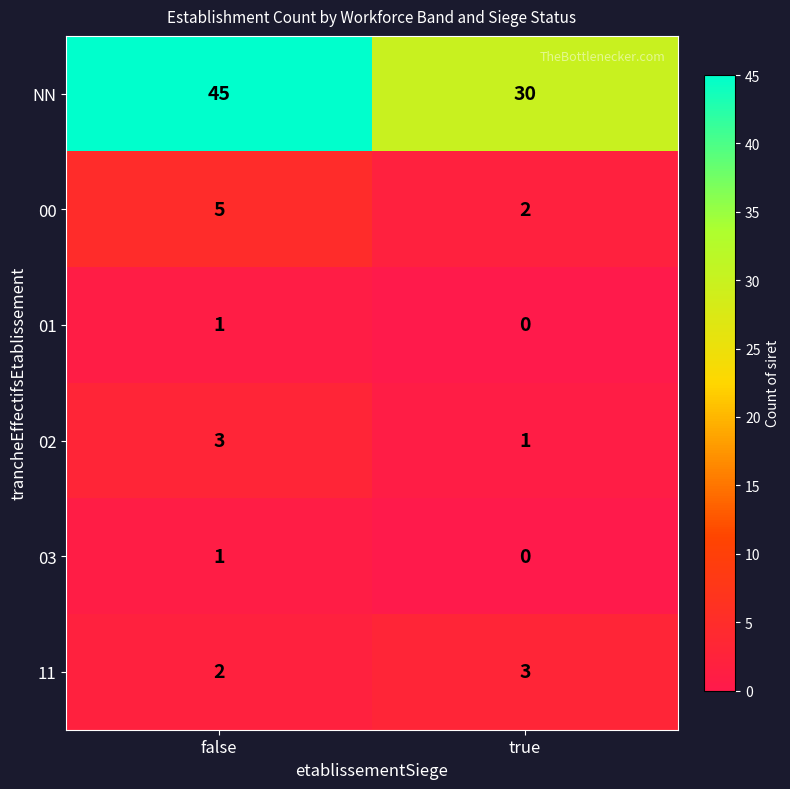

Where is NN nearest to the value 37?

true